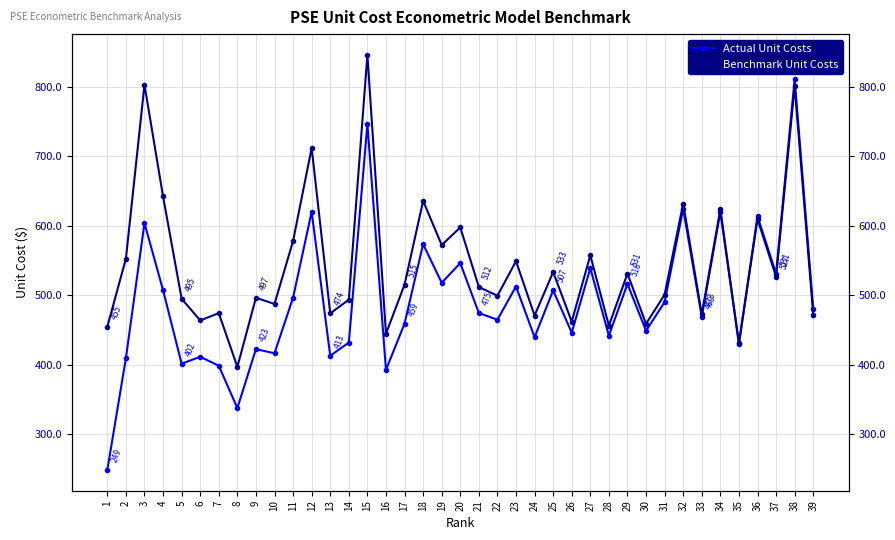

How many interior local valleys does the Benchmark Unit Costs series have?

14